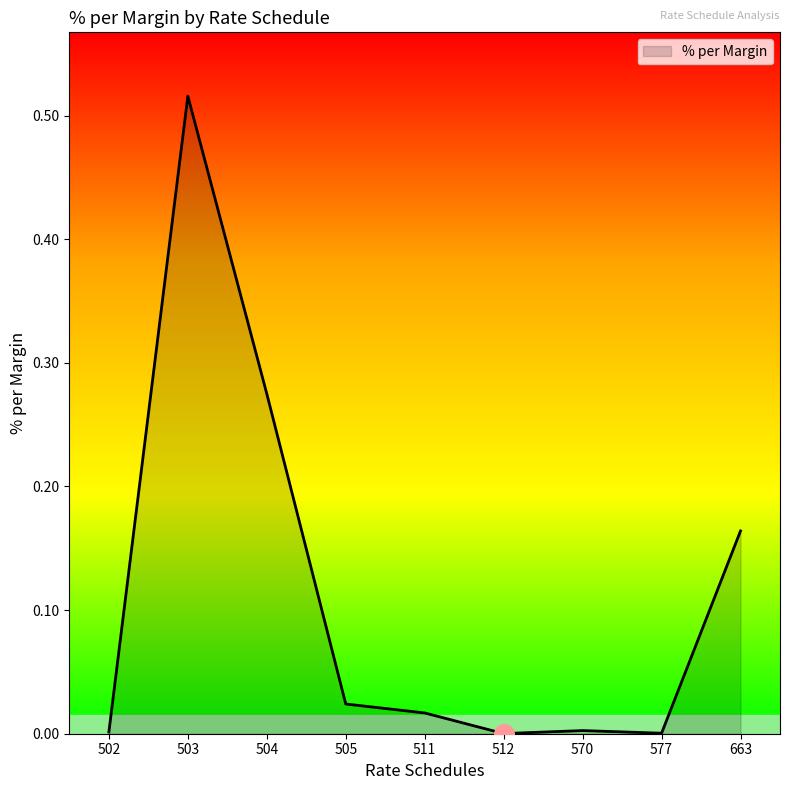

What is the change in value from 505 to 663?

+0.1